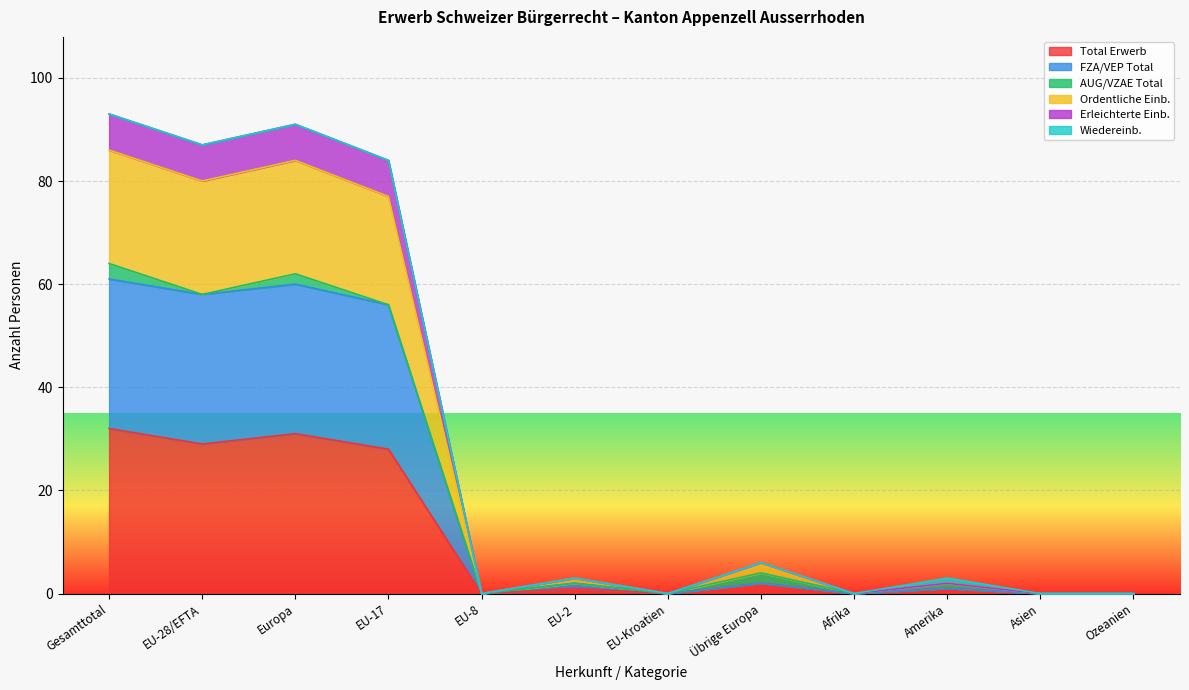

True or false: Erleichterte Einb. and FZA/VEP Total cross at least once.

False